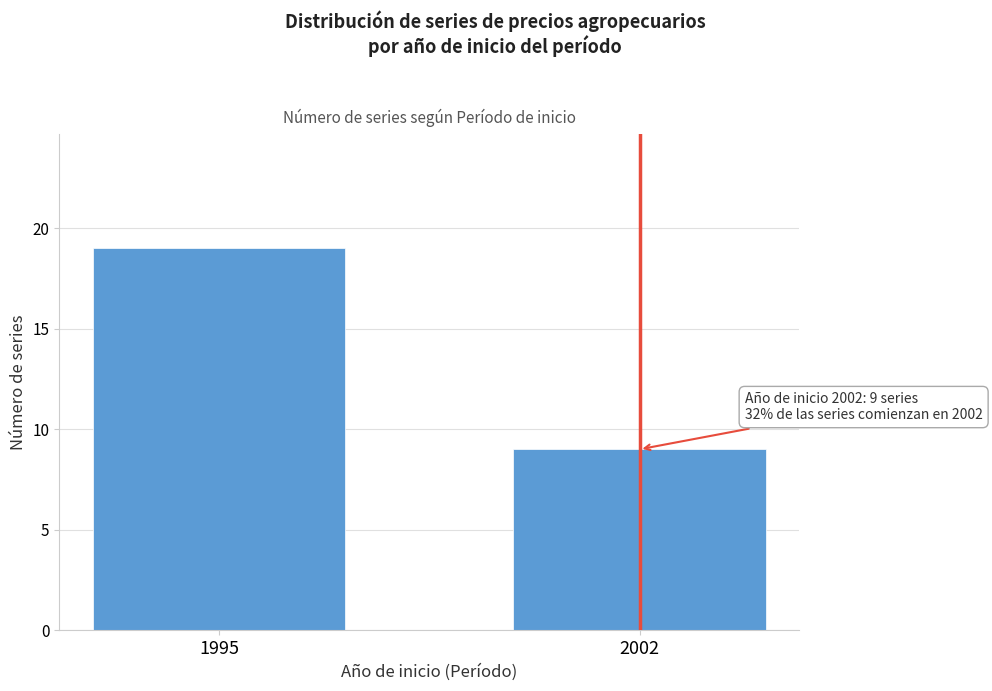

Reading left to right, extract all data points from this chart.

1995=19	2002=9